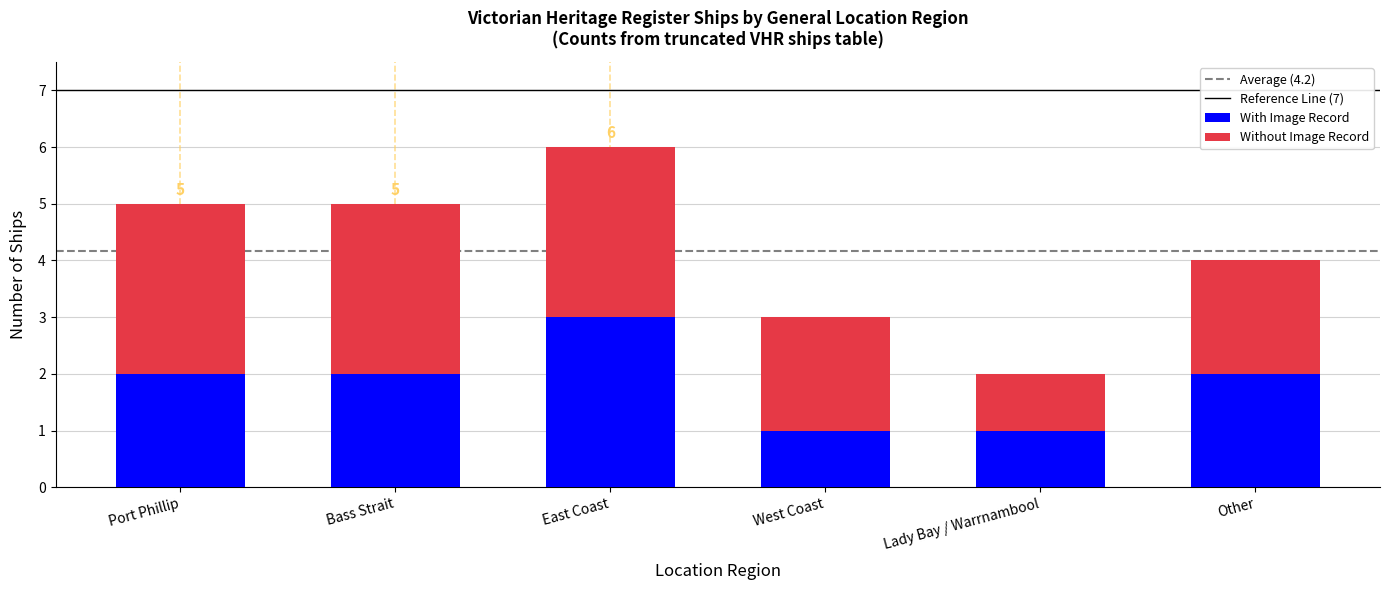

The value of With Image Record at Port Phillip is 2. True or false?

True